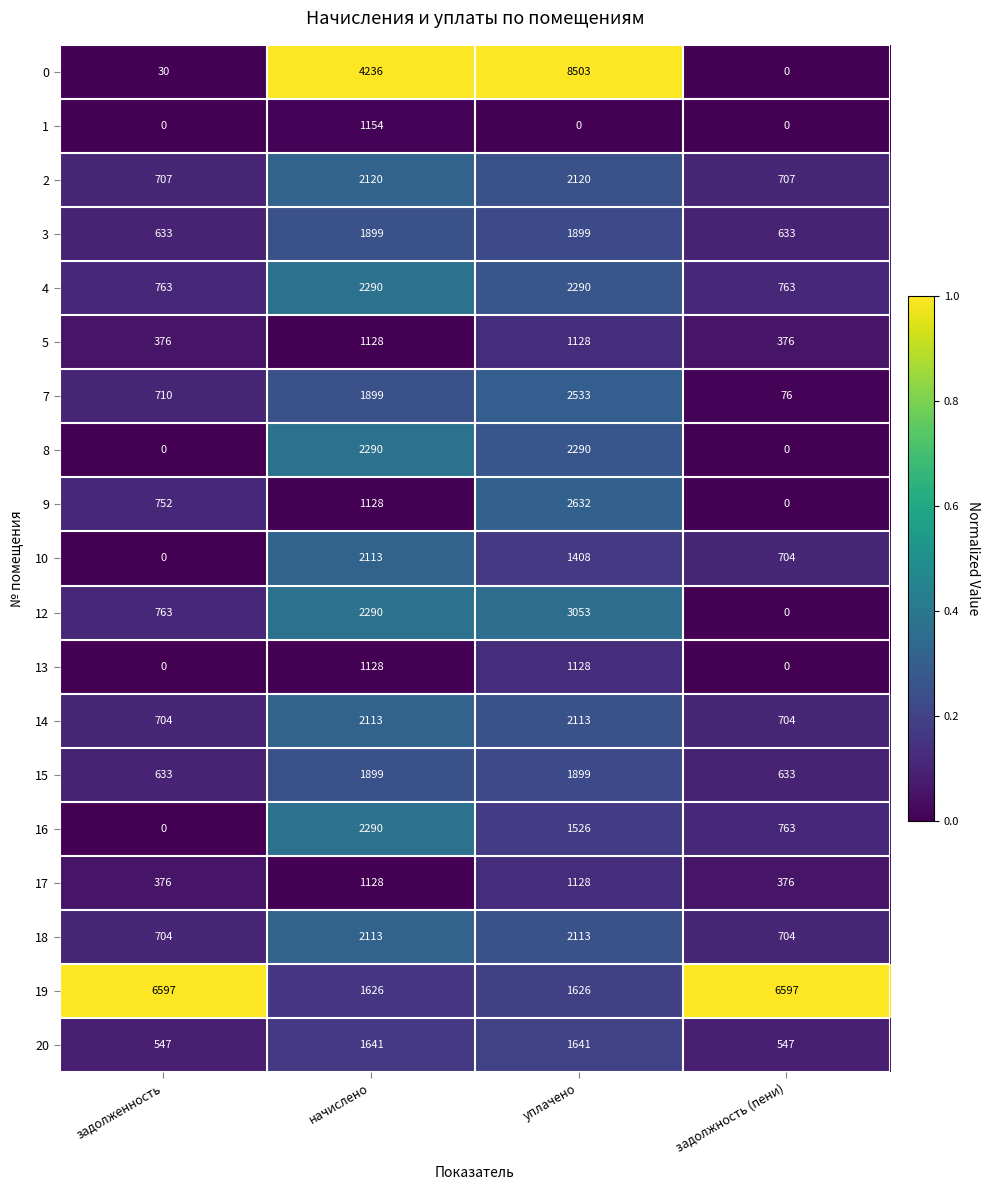

What is the difference between the second highest and minimum values in the 8 series?

2290